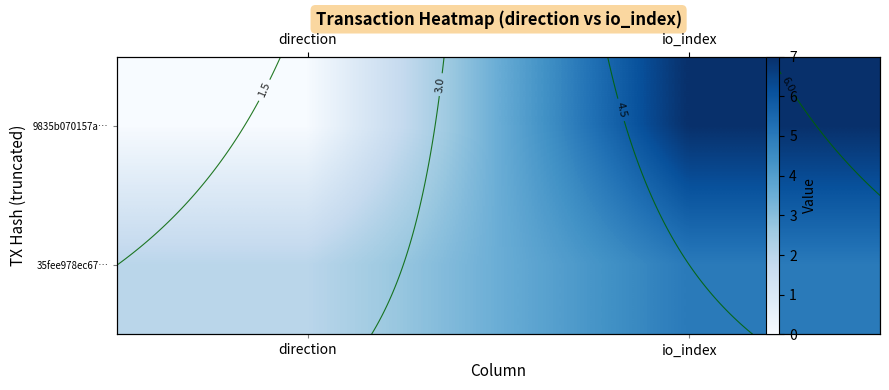

The 9835b070157a… series shows 5 at direction. True or false?

False